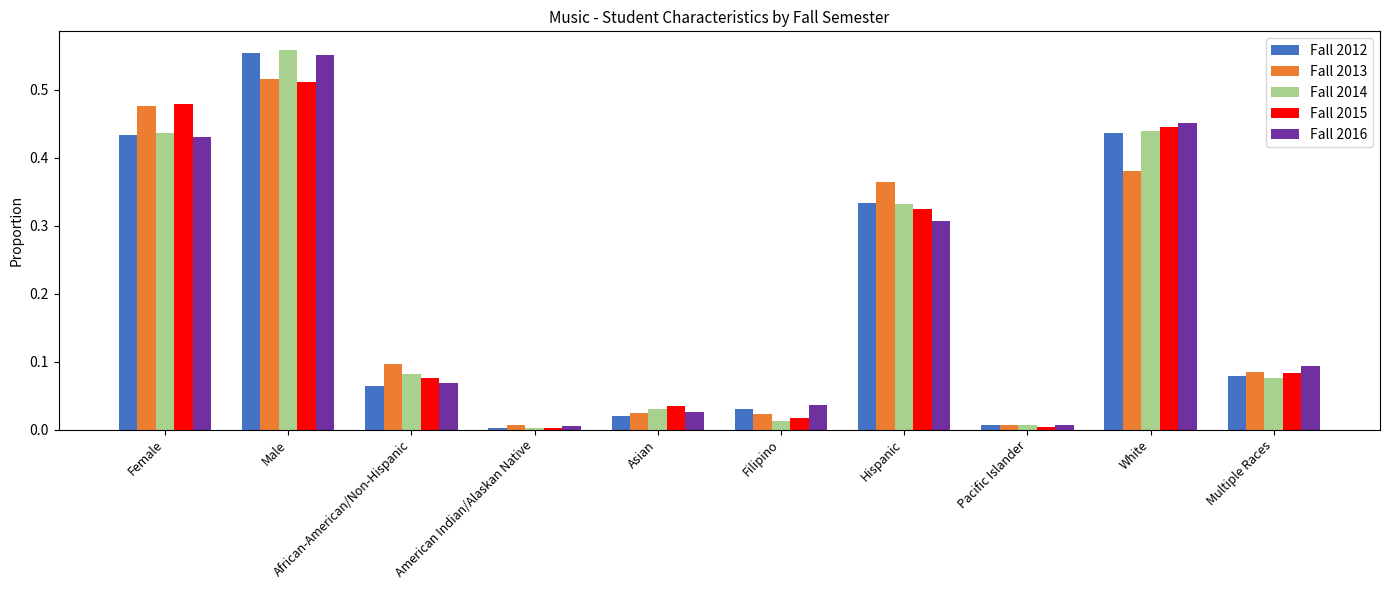

Is the value of Fall 2016 at Hispanic greater than the value of Fall 2014 at Male?

No